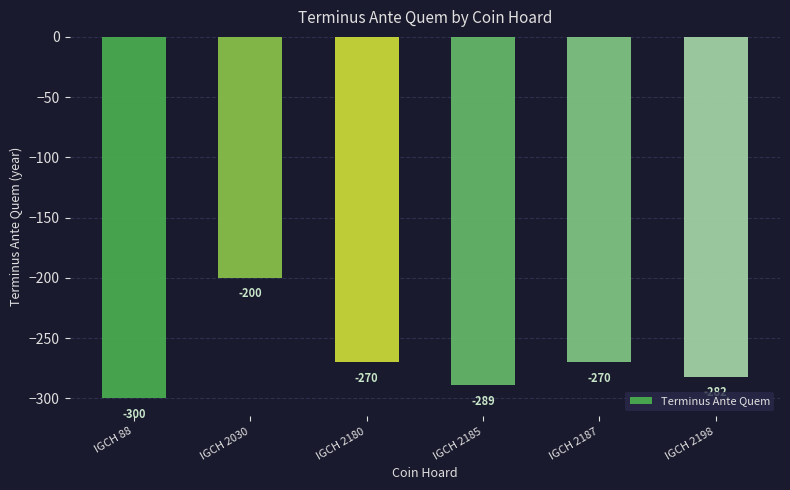

What is the difference between the values at IGCH 2030 and IGCH 2180?

70